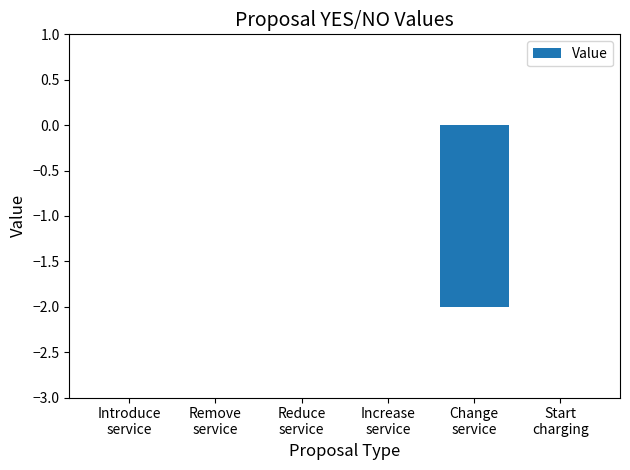

How many series are shown in this chart?

1